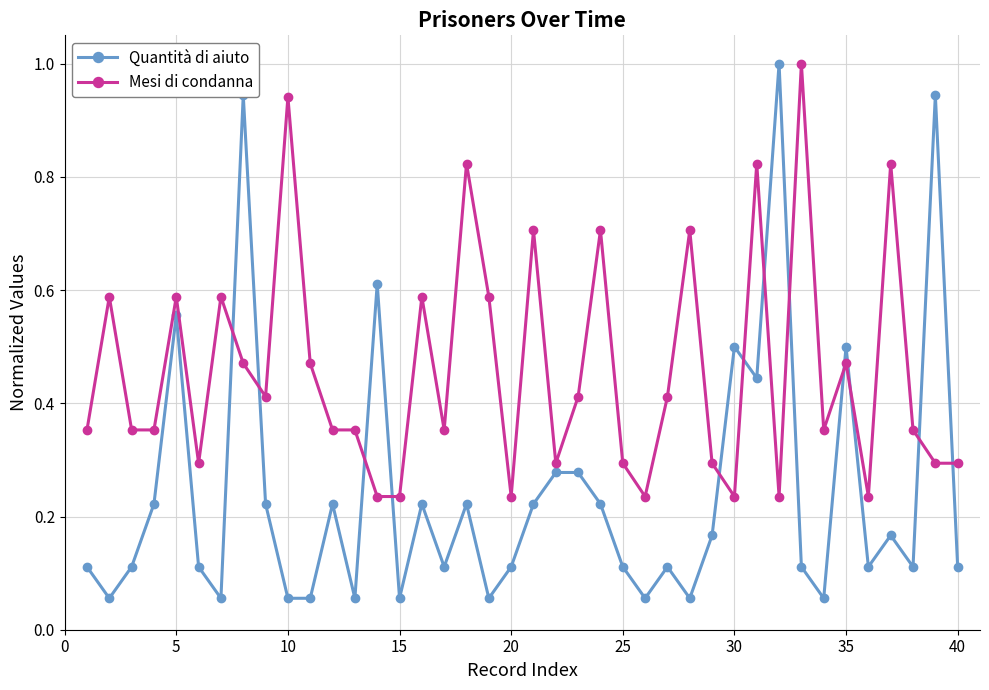

Is this an area chart (filled region under the line)?

No